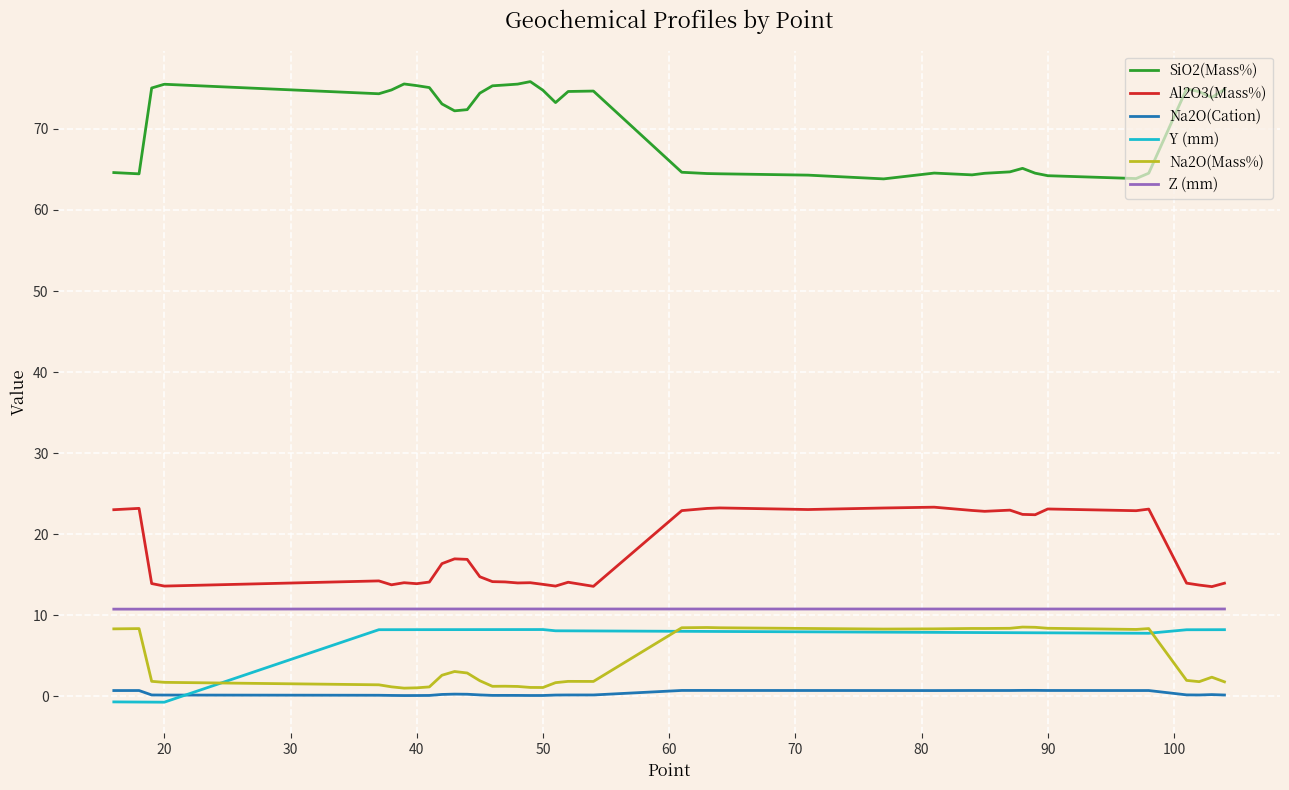

Which series has the largest total across all categories?

SiO2(Mass%)